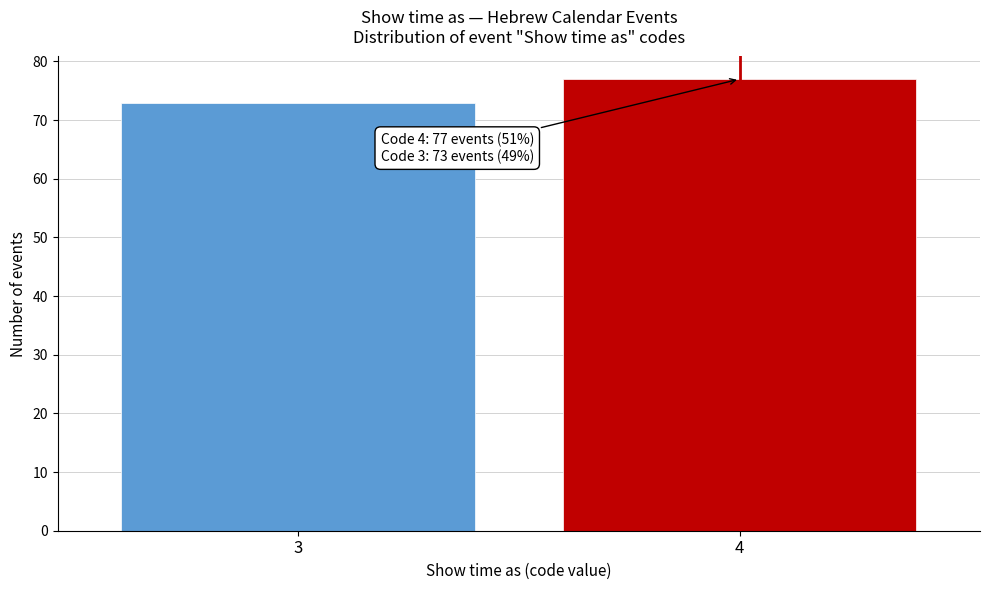

Reading left to right, extract all data points from this chart.

3=73	4=77